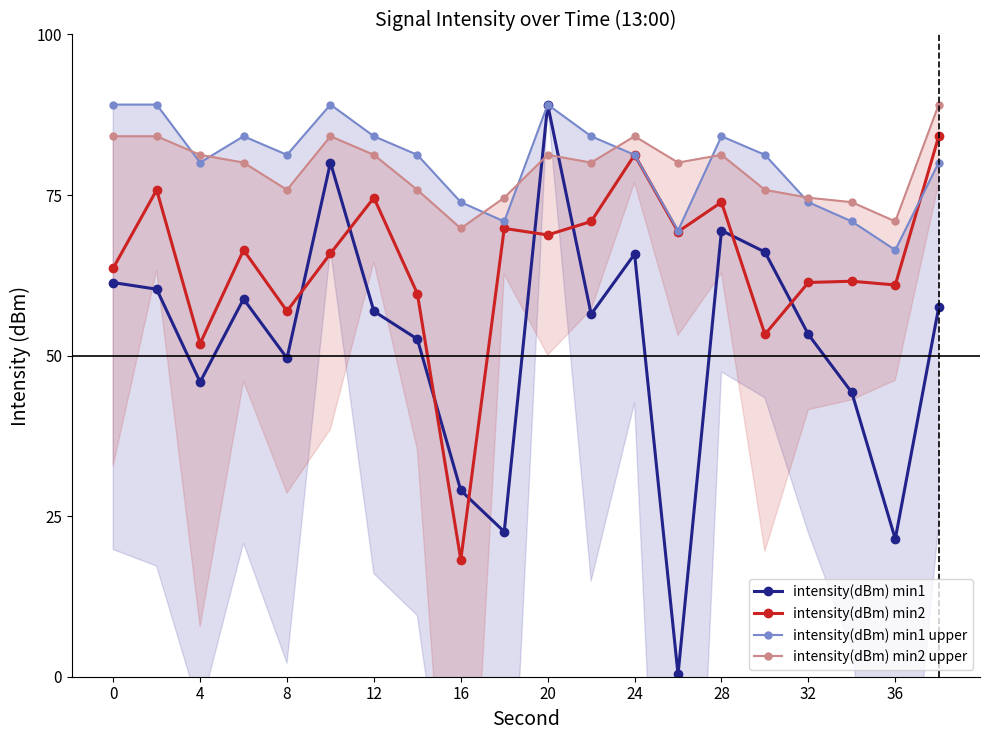

Which series ends up on top after the final intersection of intensity(dBm) min2 and intensity(dBm) min1?

intensity(dBm) min2